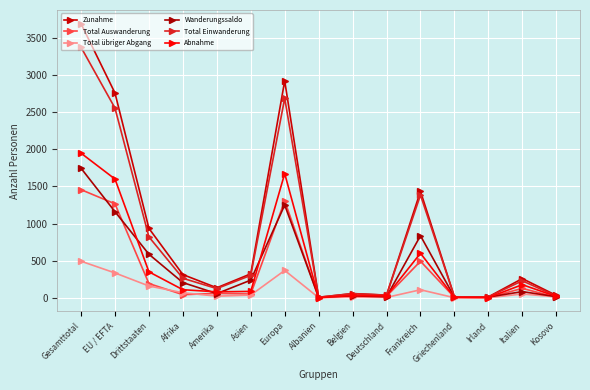

True or false: Total Auswanderung has more than 1 points higher than both neighbors.

True